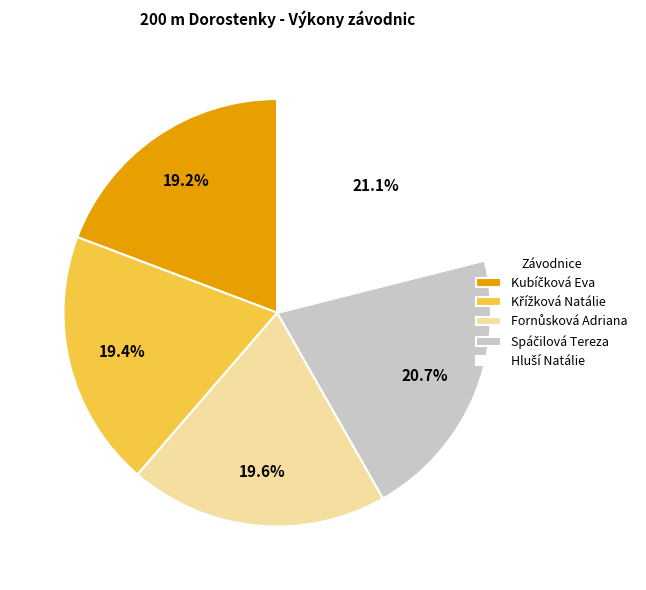

Is there any slice that represents more than half of the pie?

No